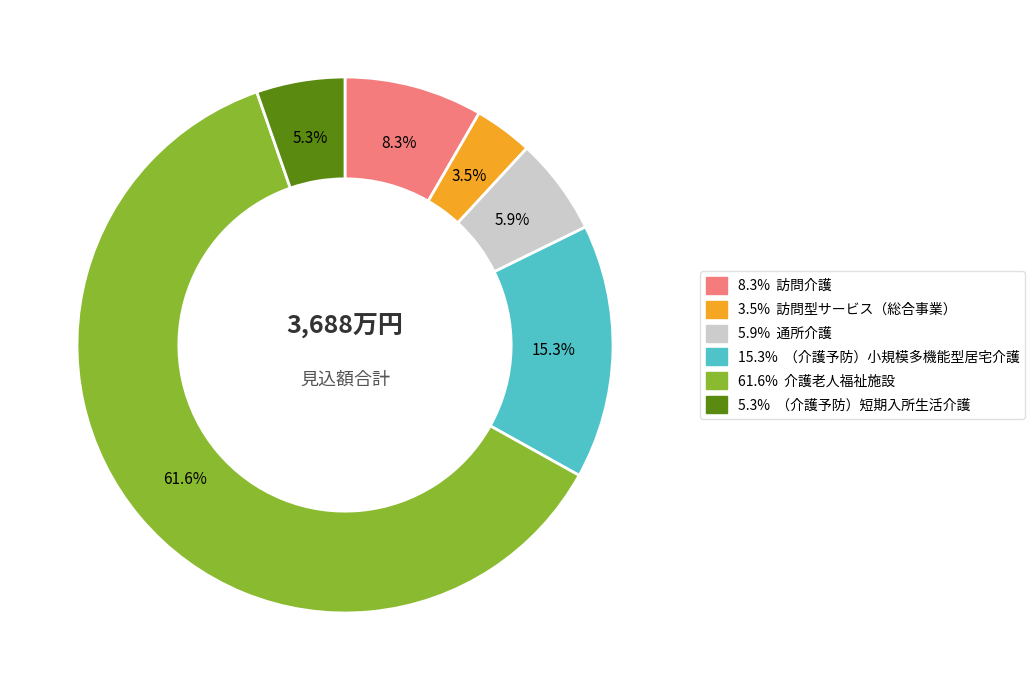

Does any single category account for the majority?

Yes